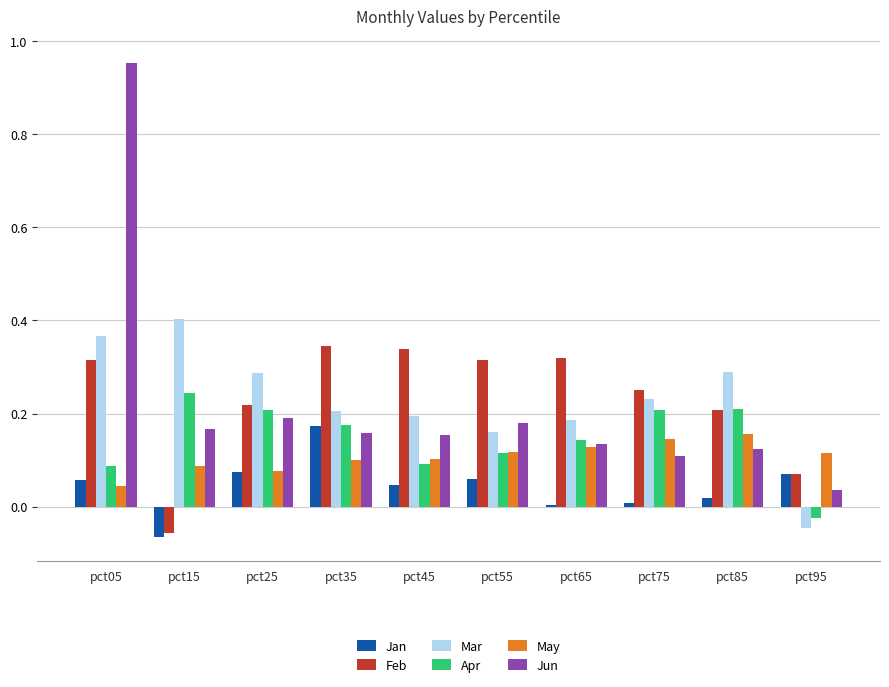

At which category is the sum across all series the highest?

pct05